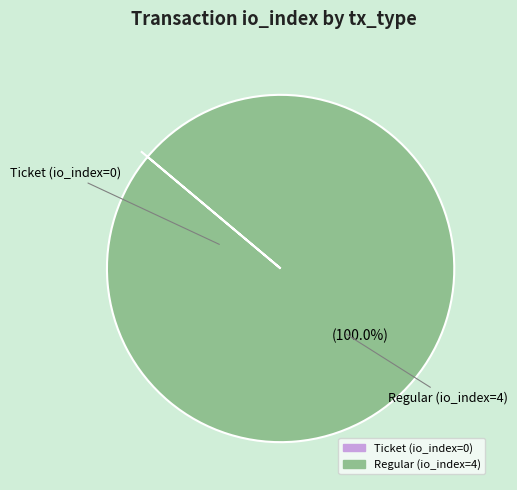

Is there any slice that represents more than half of the pie?

Yes